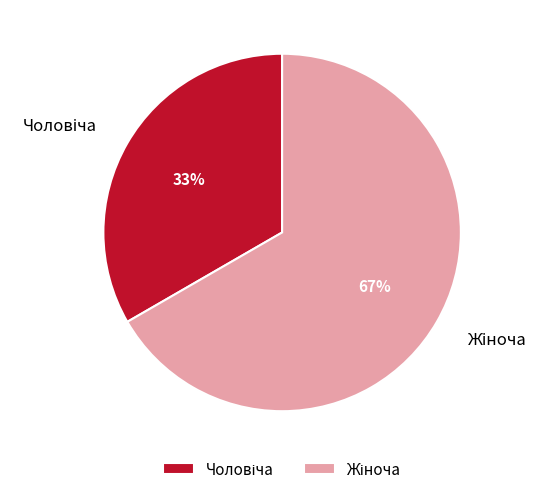

Is there any slice that represents more than half of the pie?

Yes